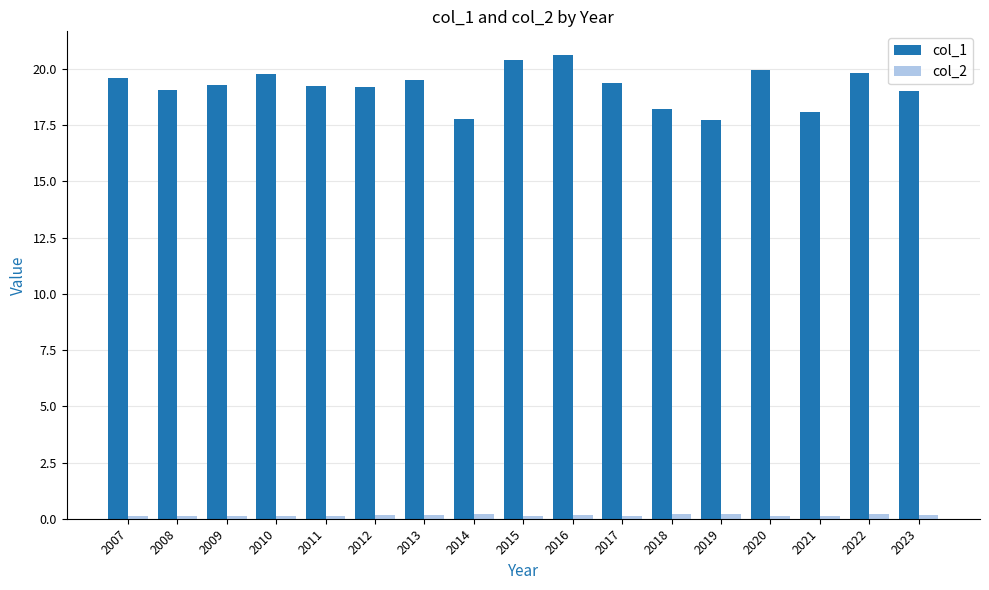

What is the value of the col_1 bar at the 15th from the left?

18.1